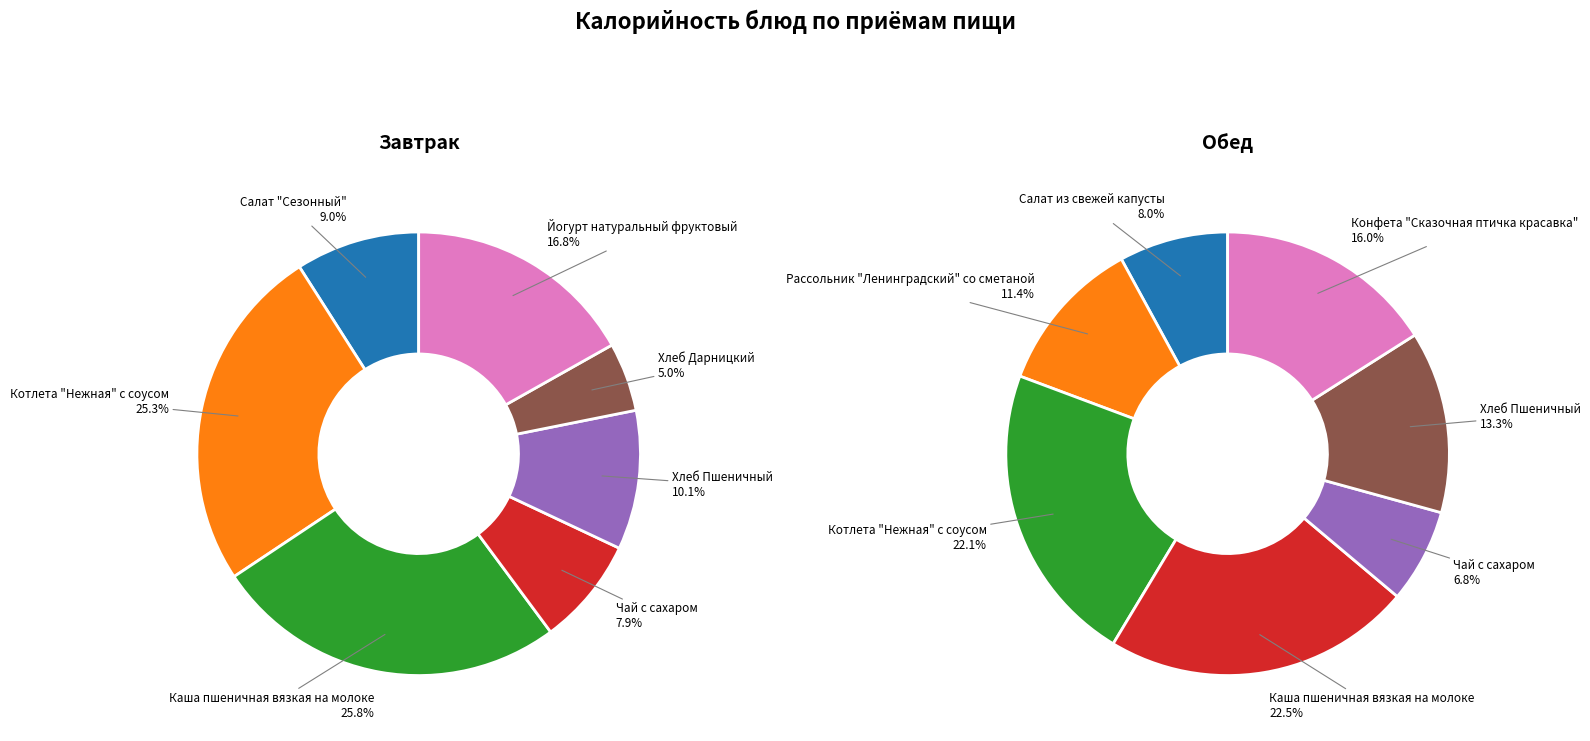

Is it true that 2 is 22% of the pie?

True